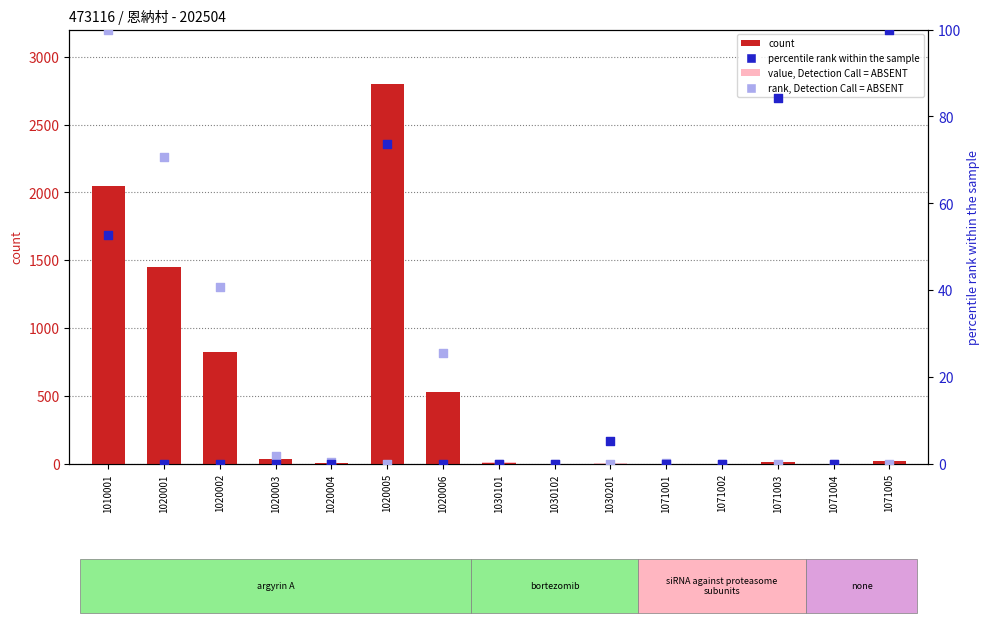

Is the value of count at 1020004 greater than the value of value, Detection Call = ABSENT at 1020004?

Yes